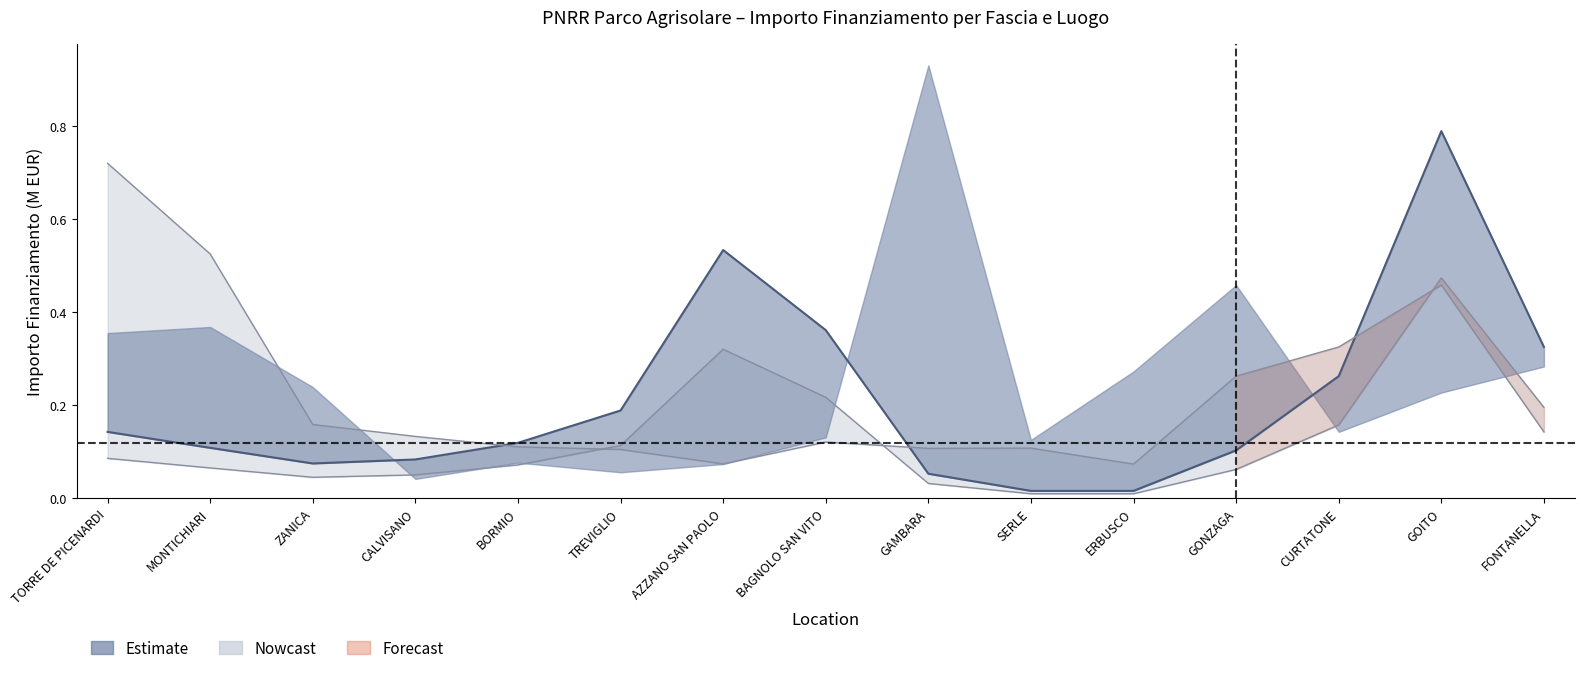

What is the approximate value at GAMBARA?

0.1